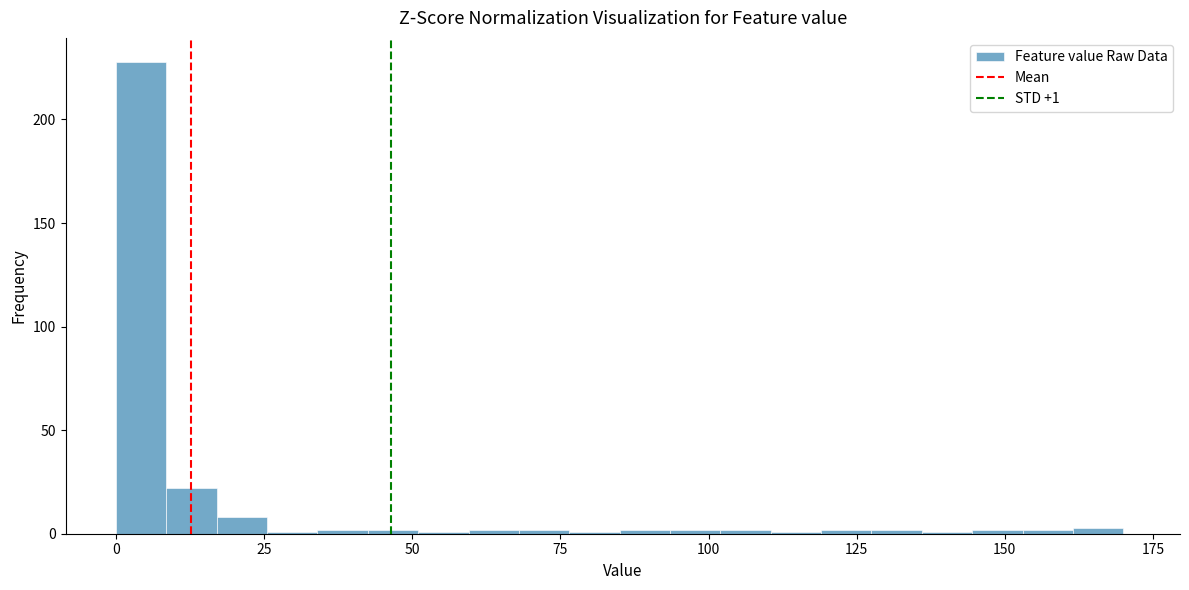

Around what value on the x-axis is the tallest bar? Give the approximate position of its centre, as read against the axis.

5